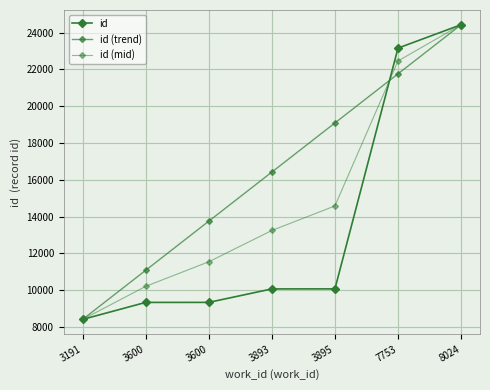

How many lines are shown in the chart?

3